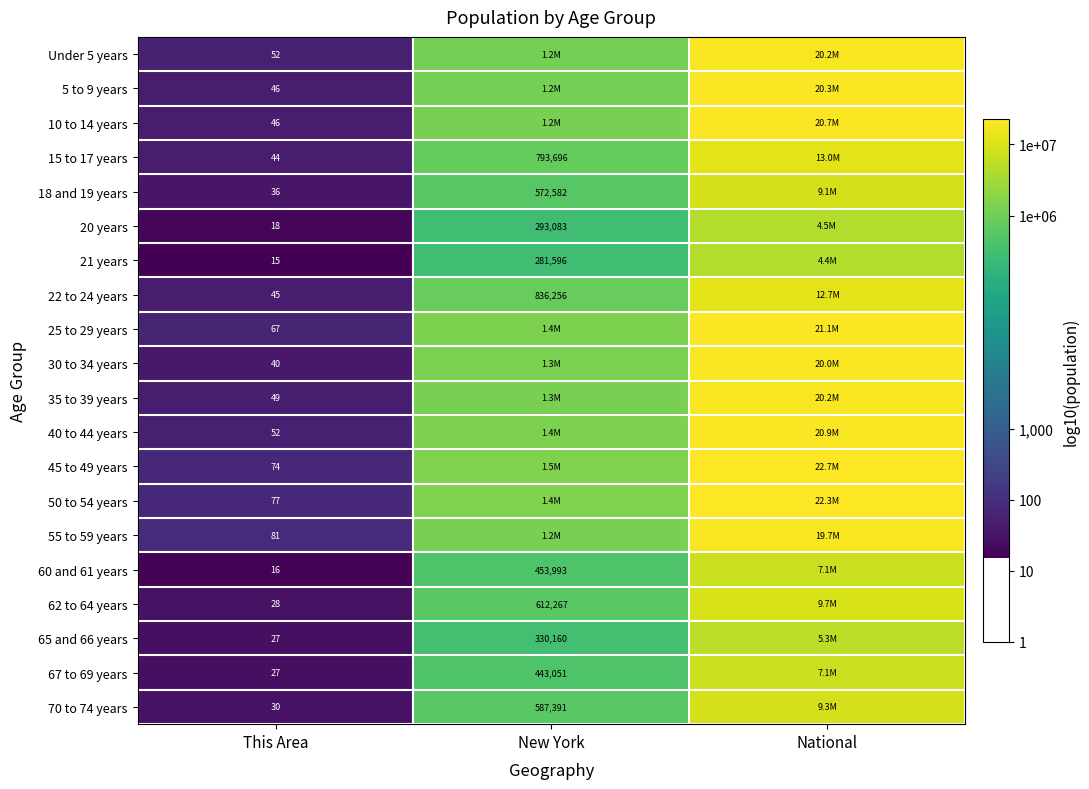

Is the value of 22 to 24 years at This Area greater than the value of 65 and 66 years at This Area?

Yes